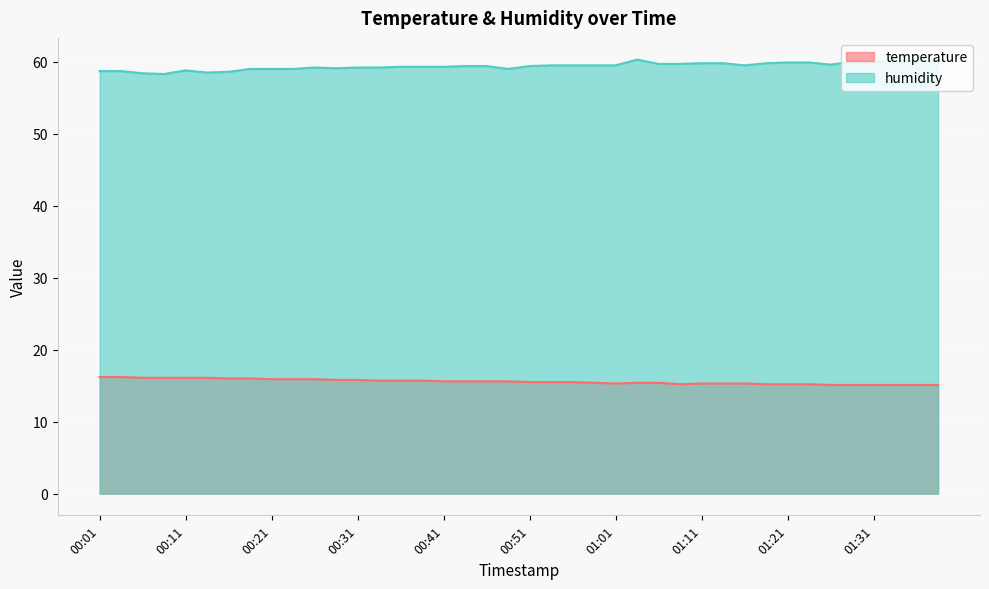

Is the value of humidity at 01:11 greater than the value of temperature at 00:34?

Yes